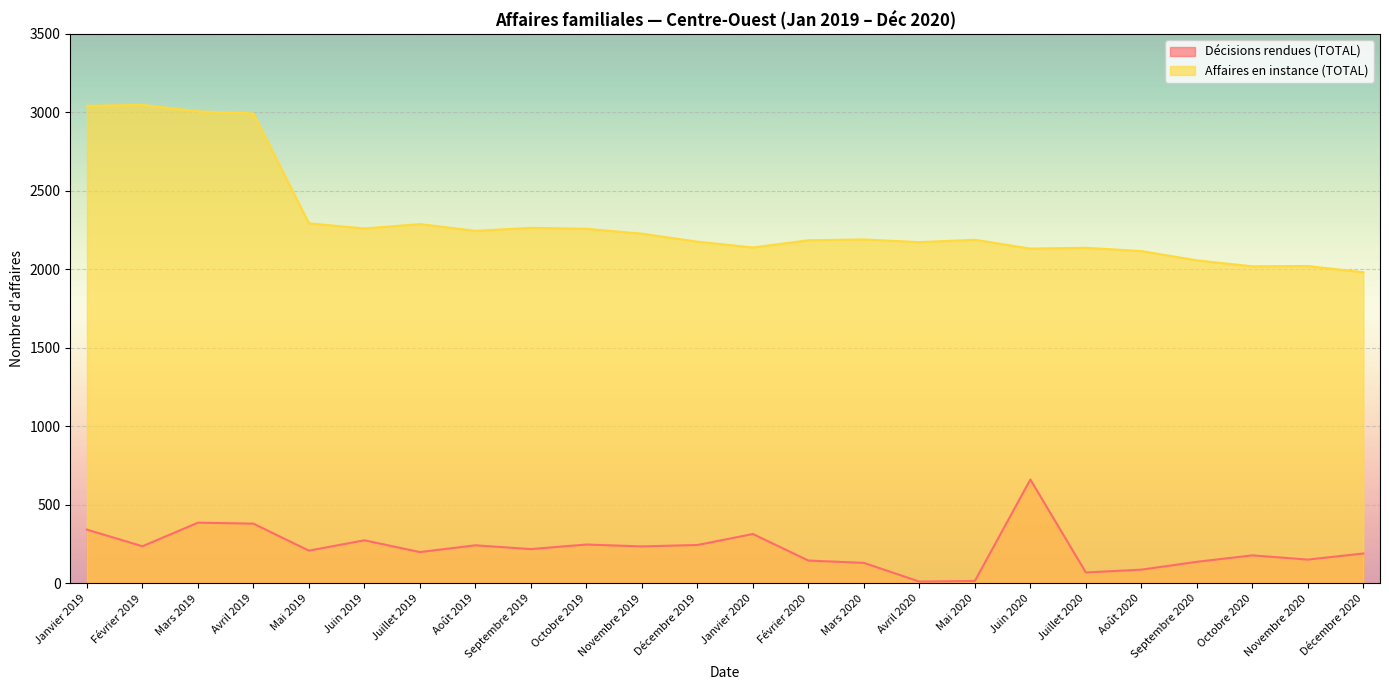

Is it true that Affaires en instance (TOTAL) equals 5389 at Février 2019?

False